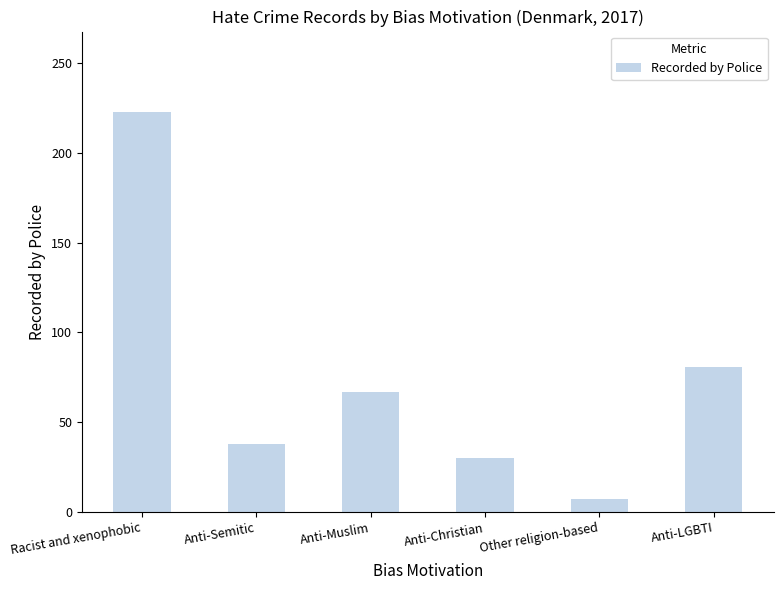

True or false: the data shows 81 at Anti-LGBTI.

True